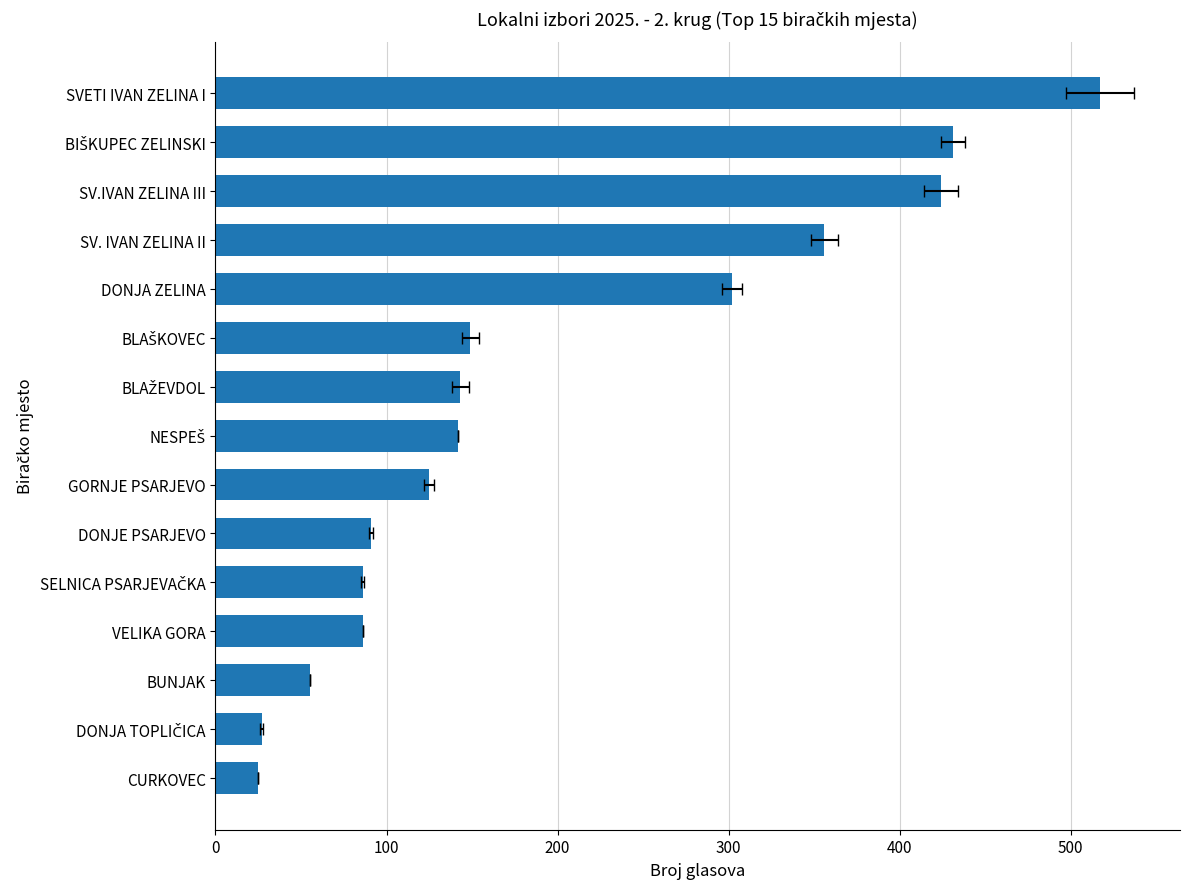

How many data points are less than 142?

7